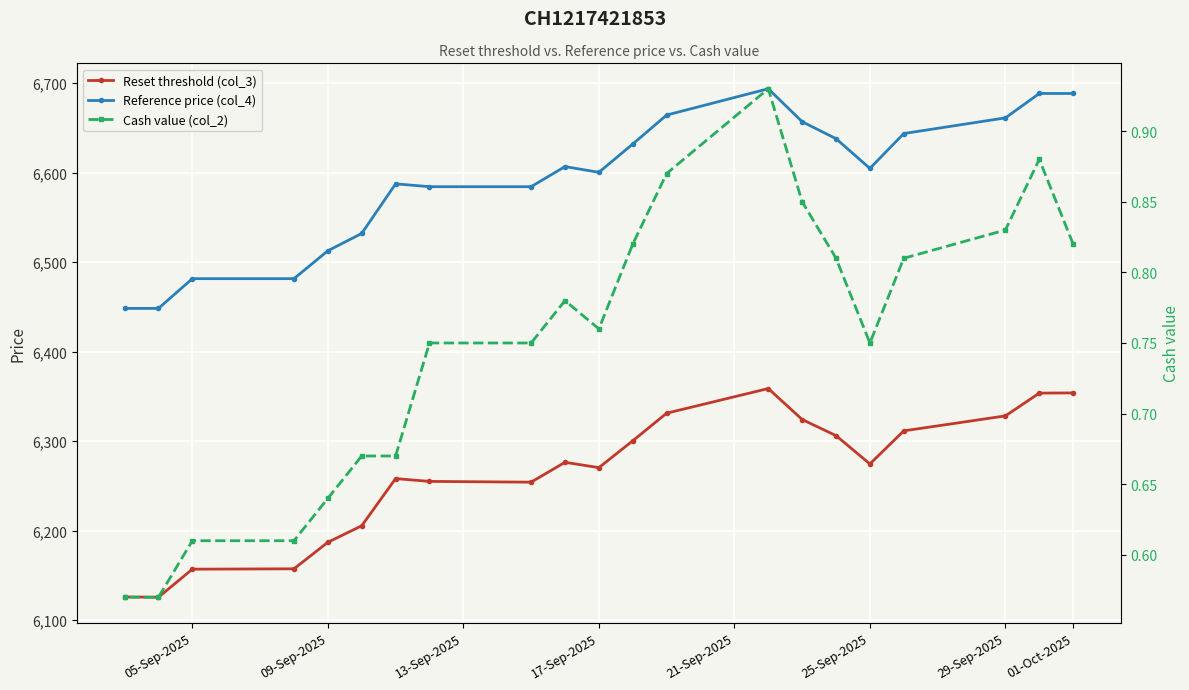

List the series in order of their peak value, lowest first.

Cash value (col_2), Reset threshold (col_3), Reference price (col_4)